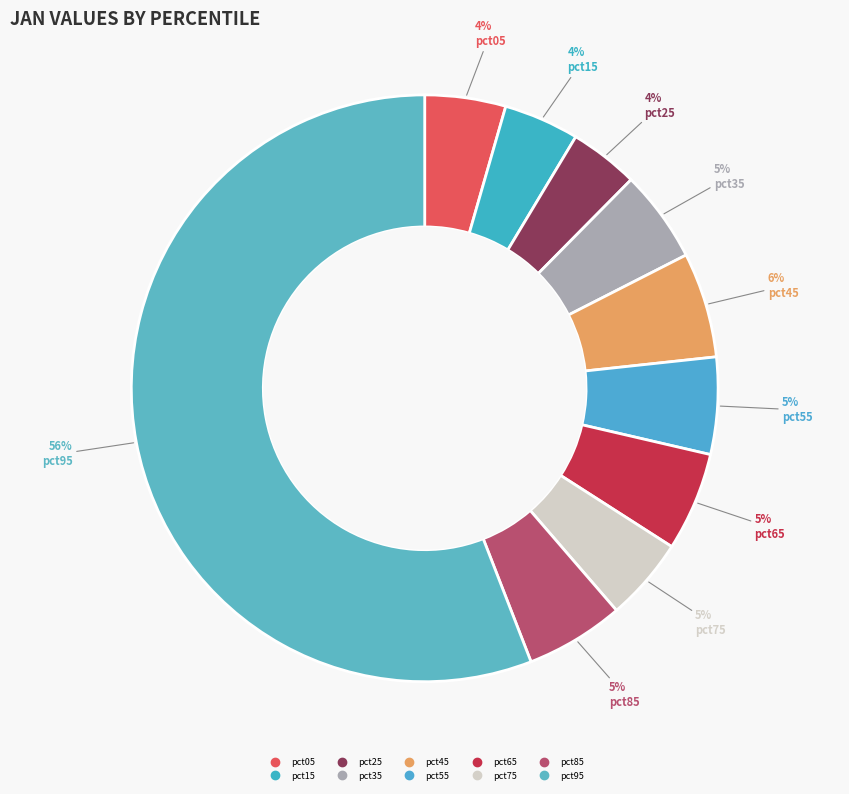

To the nearest percent, what is the combined percentage of pct95 and pct55?

61%